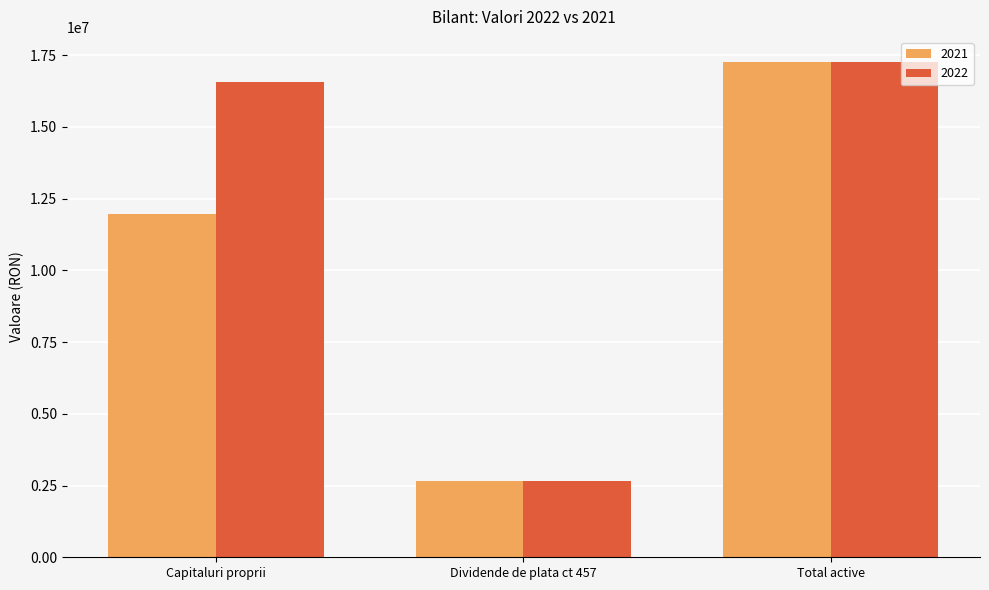

At which category is the sum across all series the highest?

Total active